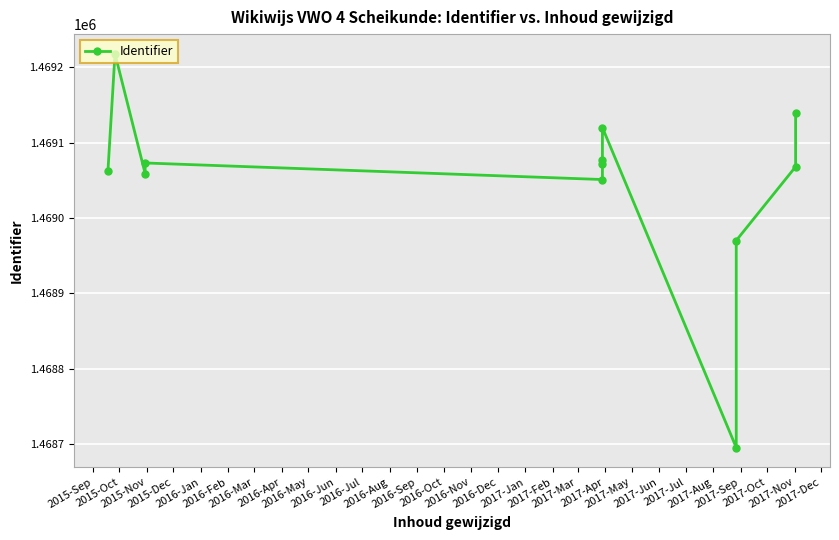

The value at 2016-Feb is 1469072. True or false?

True